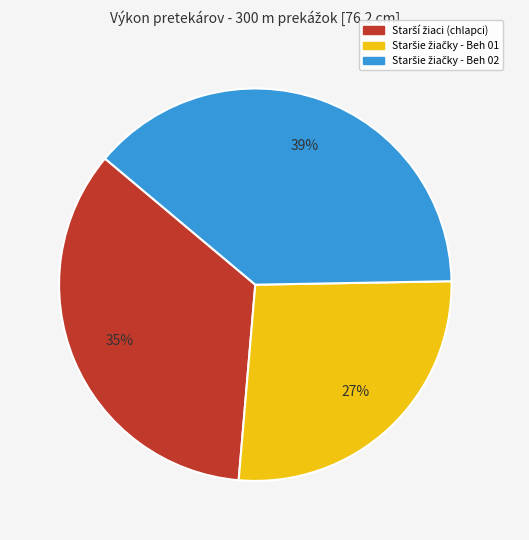

To the nearest percent, what is the average slice percentage?

33%